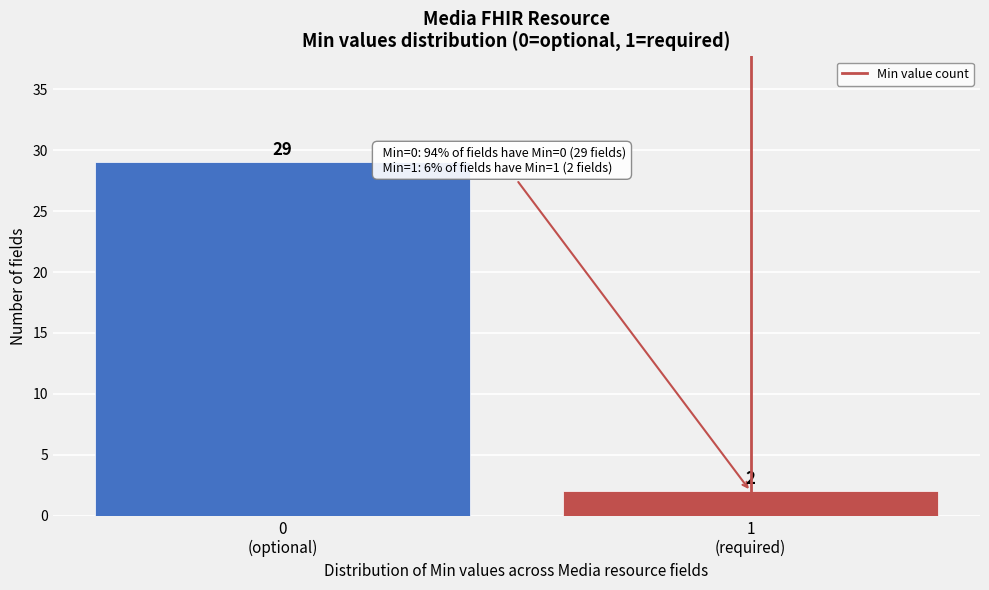

Reading left to right, extract all data points from this chart.

29	2